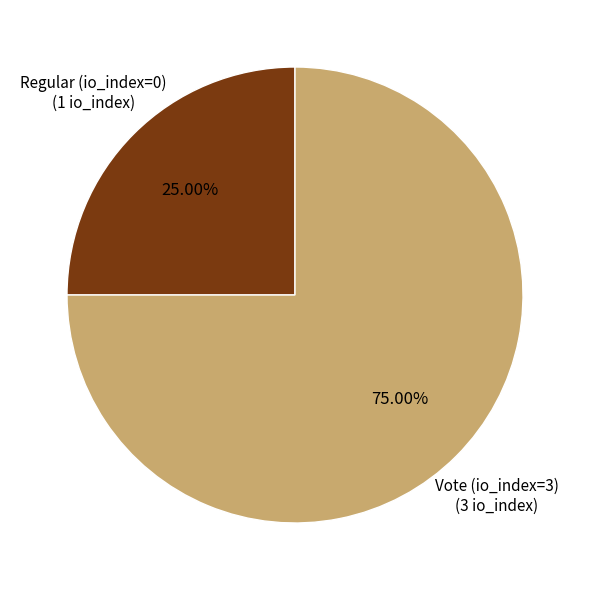

Is there a majority slice in this chart?

Yes